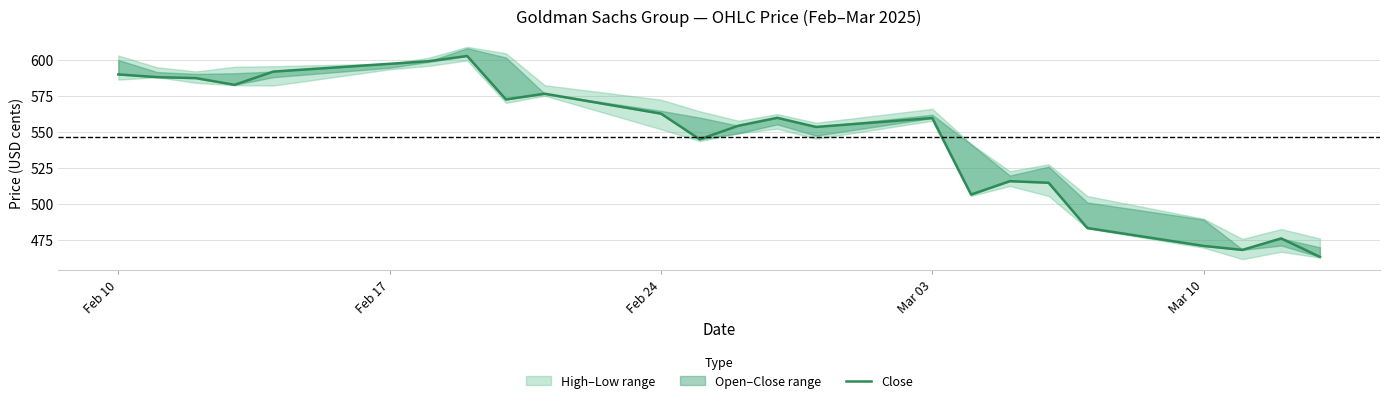

The chart shows a value of 946.2 at Feb 10. True or false?

False